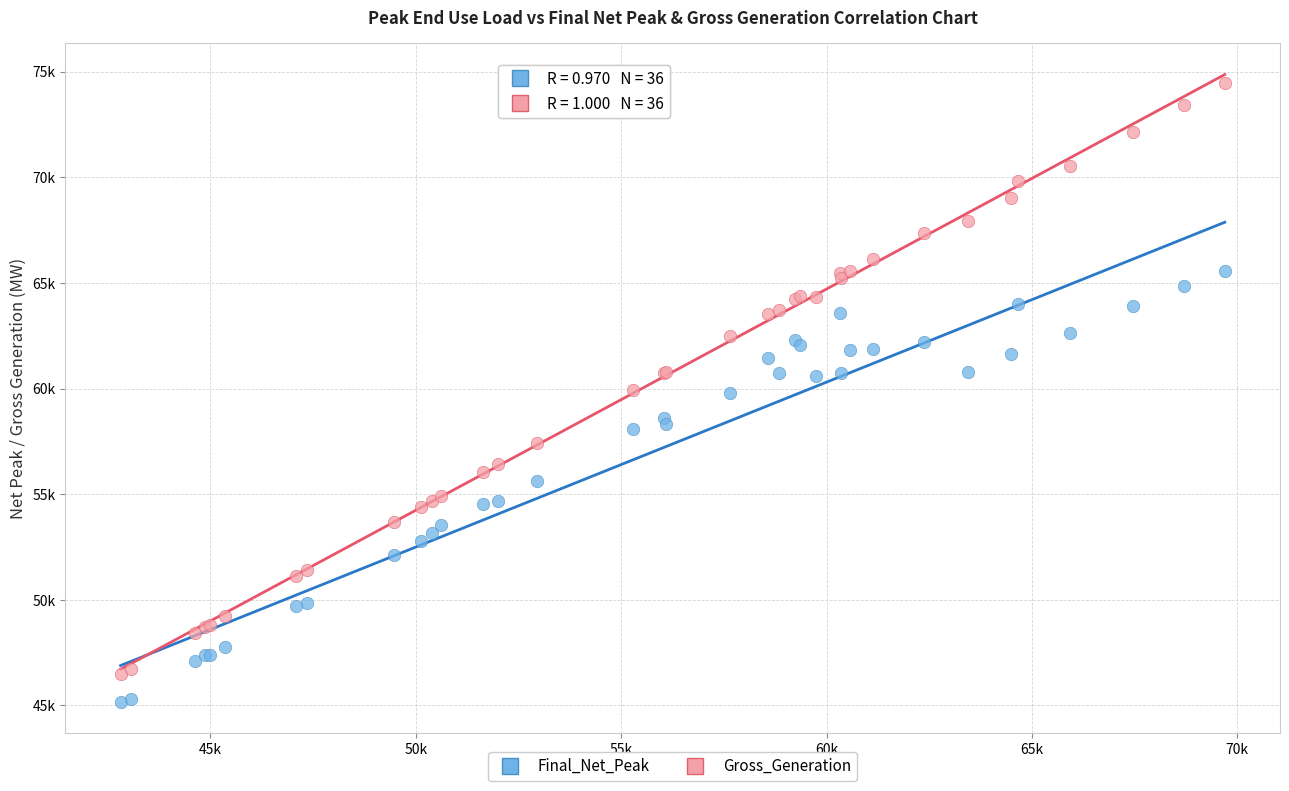

What are all the series names shown in the legend?

Final_Net_Peak, Gross_Generation